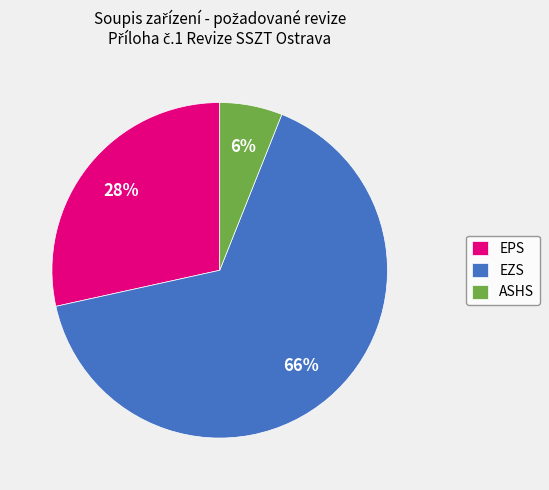

Which category has the smallest portion of the pie?

ASHS